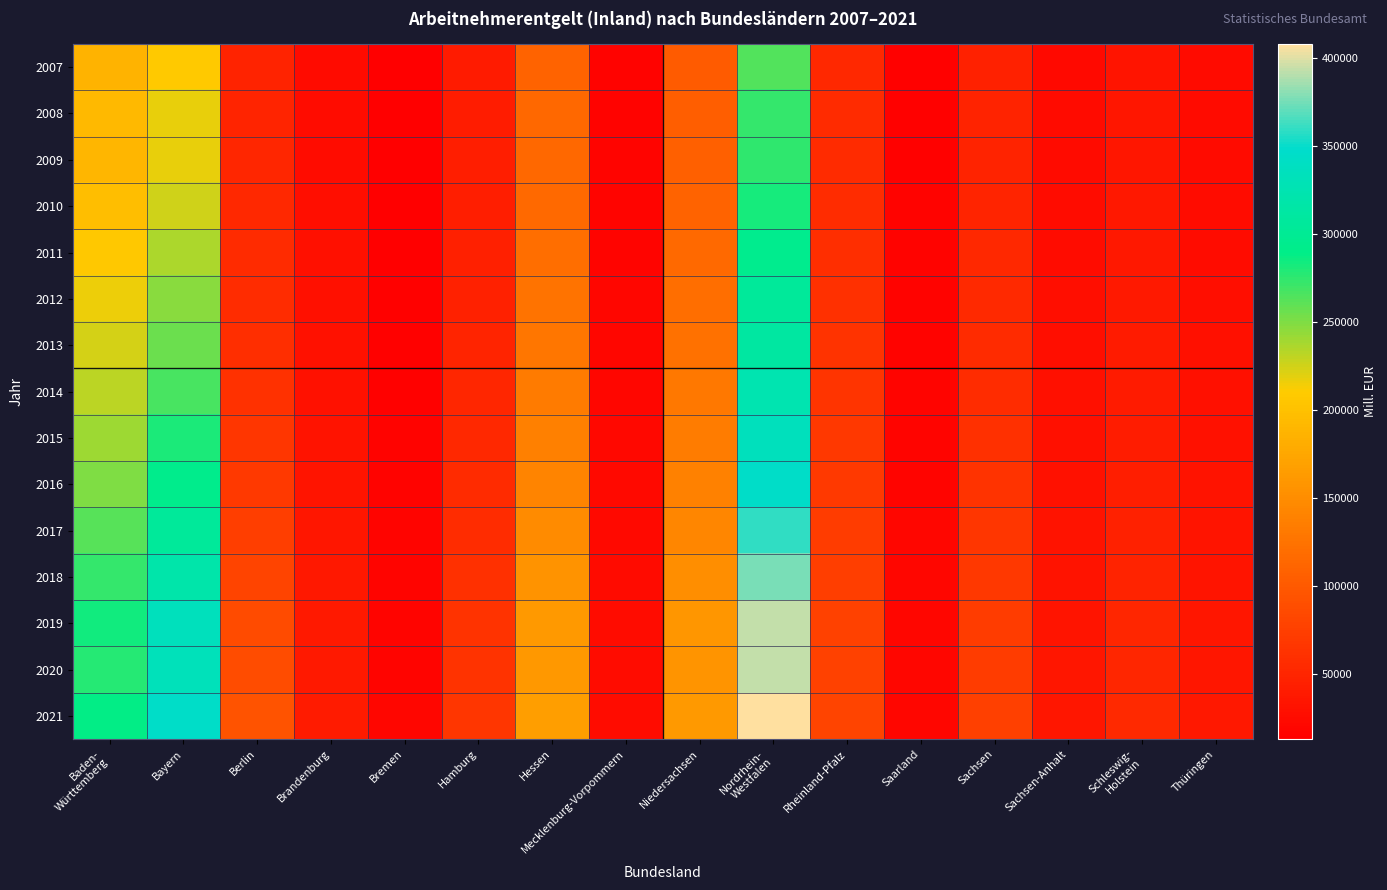

Which series has the largest total across all categories?

2021